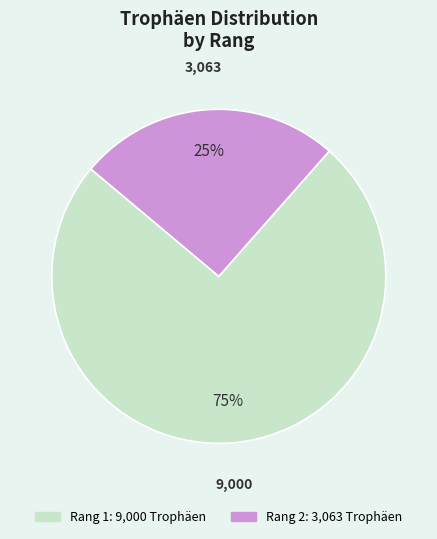

Does any single category account for the majority?

Yes